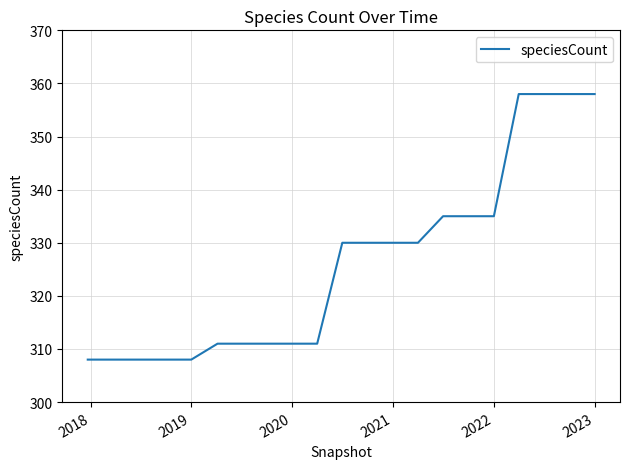

What is the greatest value displayed?

358